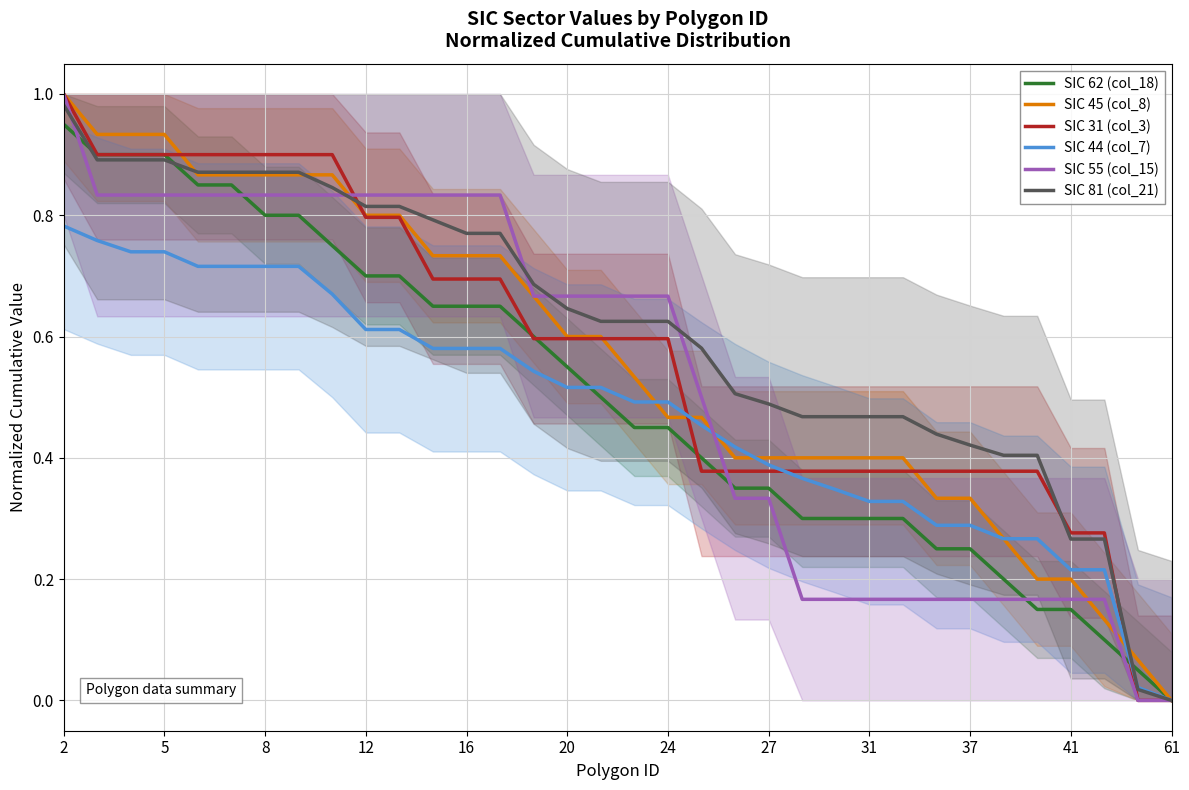

What are all the series names shown in the legend?

SIC 62 (col_18), SIC 45 (col_8), SIC 31 (col_3), SIC 44 (col_7), SIC 55 (col_15), SIC 81 (col_21)